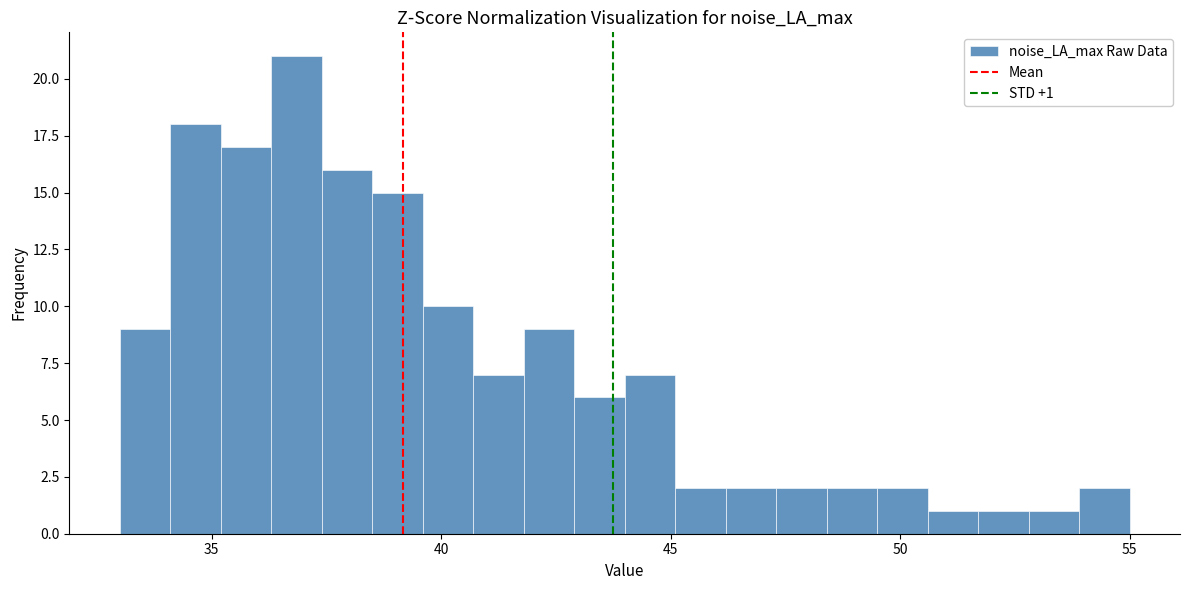

Around what value on the x-axis is the tallest bar? Give the approximate position of its centre, as read against the axis.

37.0